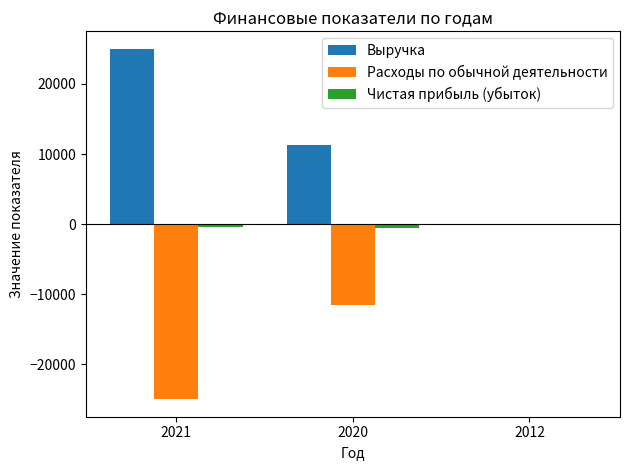

What is the sum of all Выручка values?

36285